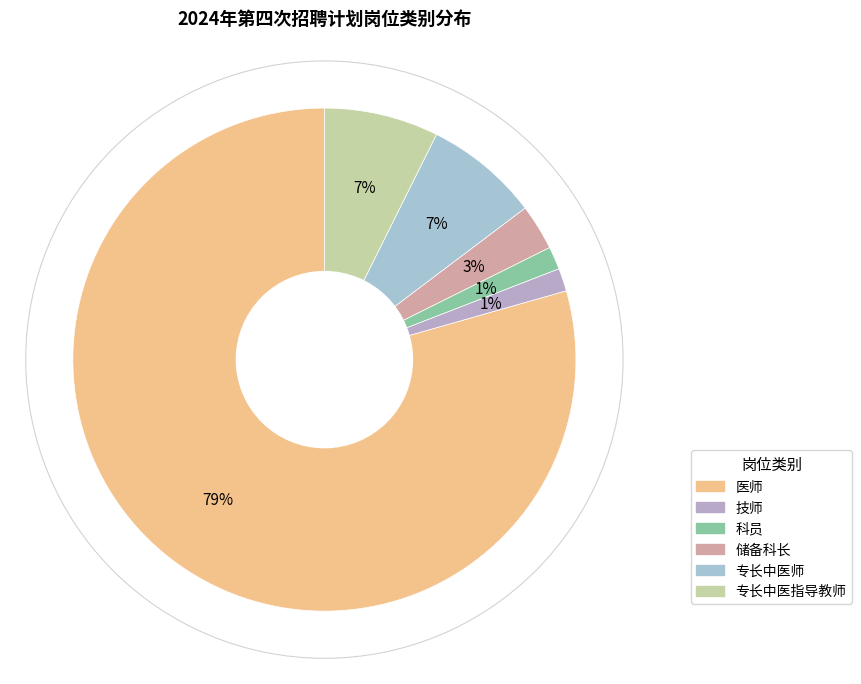

Is there any slice that represents more than half of the pie?

Yes